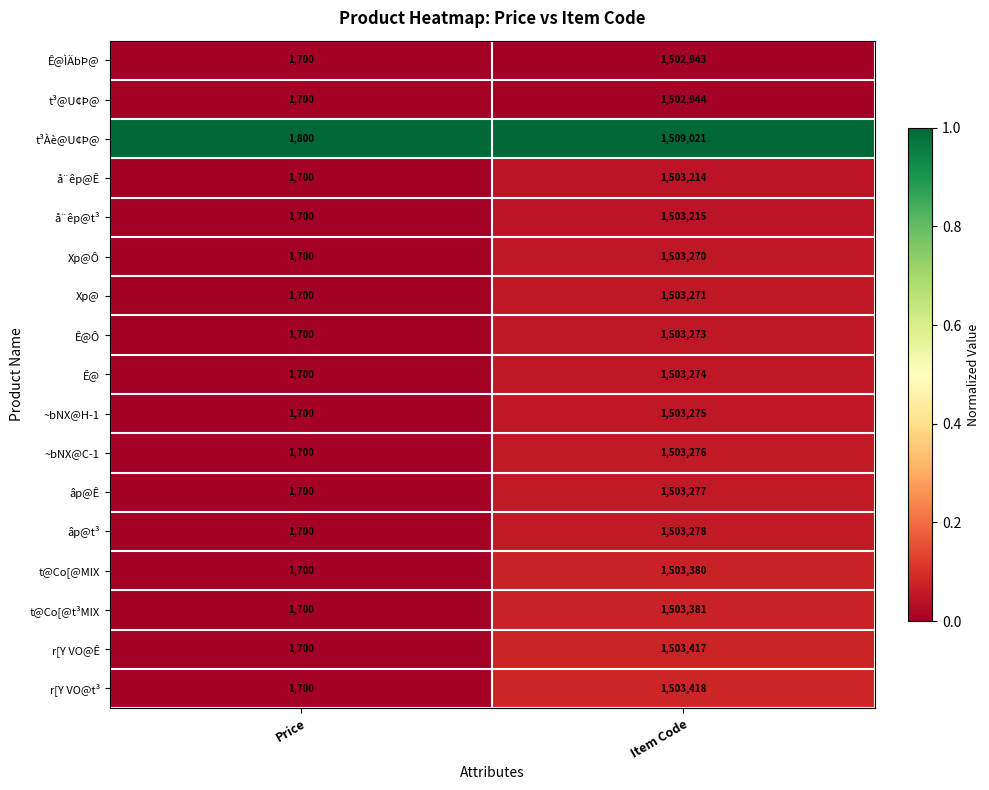

Is it true that r[Y VO@t³ equals 1503418 at Item Code?

True